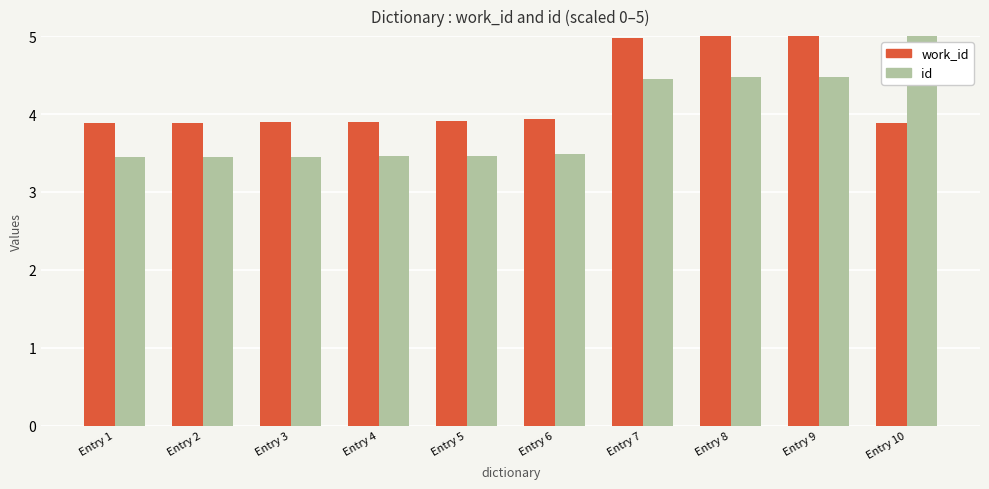

What is the smallest value displayed?

3.4